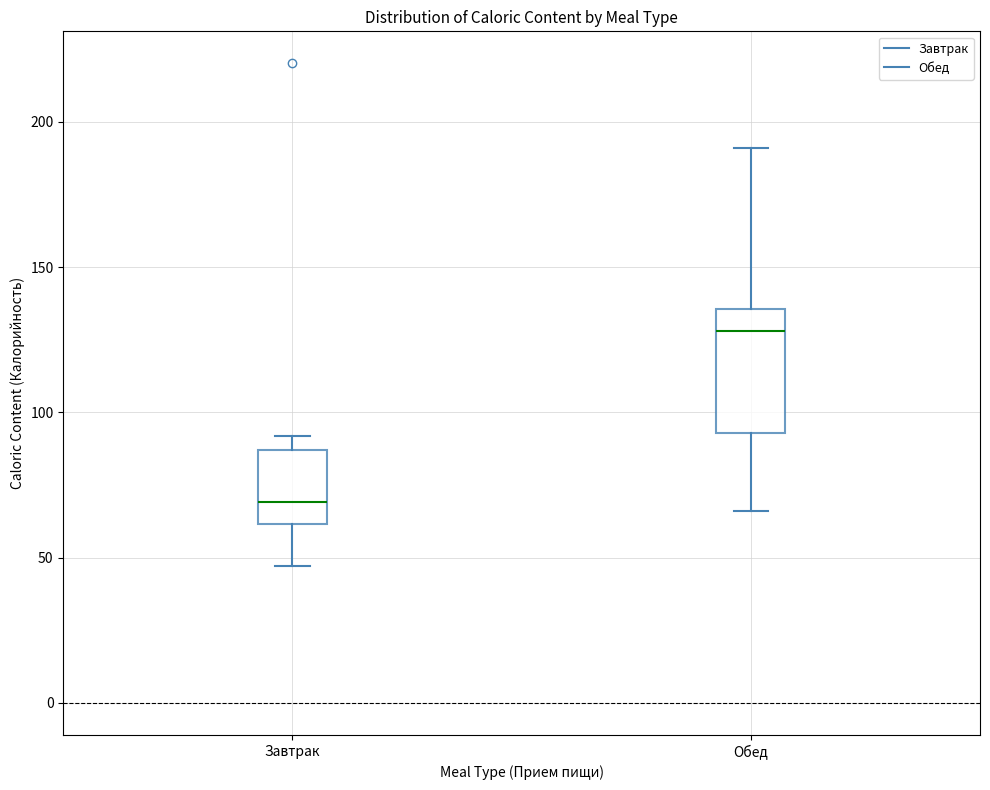

Which box is the tallest, from its lower edge to its upper edge?

Обед